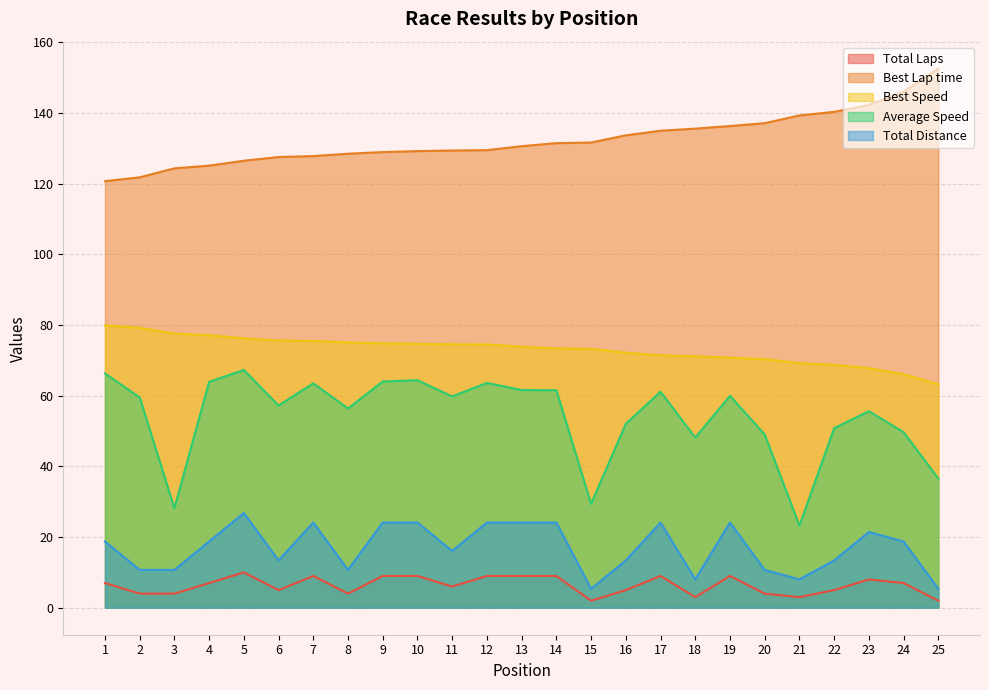

What is the sum of the Best Speed values at 18 and 15?

144.4